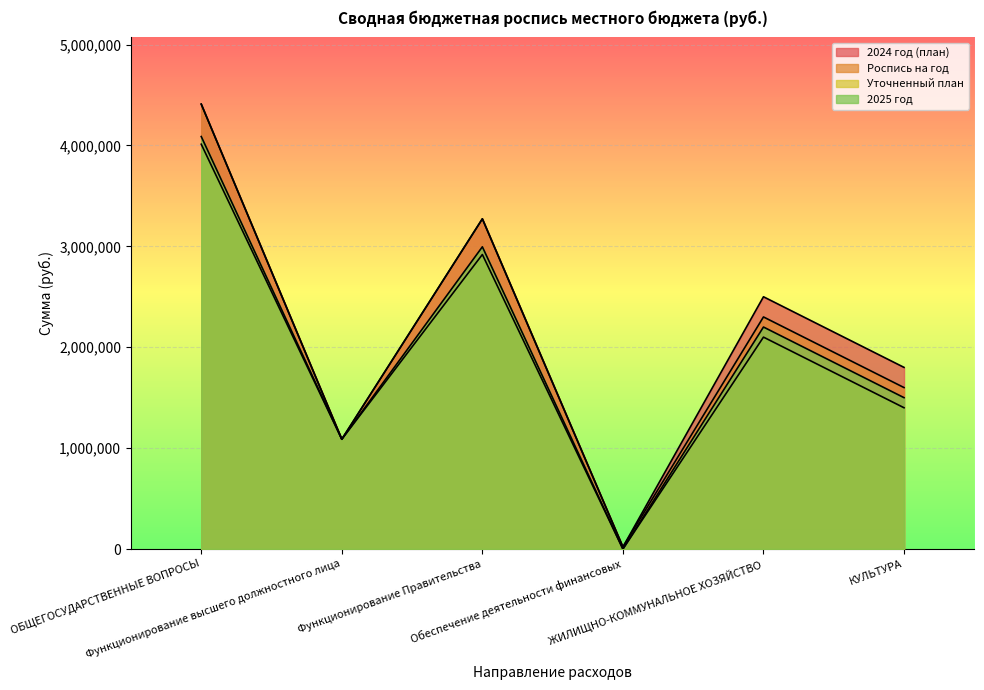

What is the lowest value of the 2024 год (план) series?

20000.0